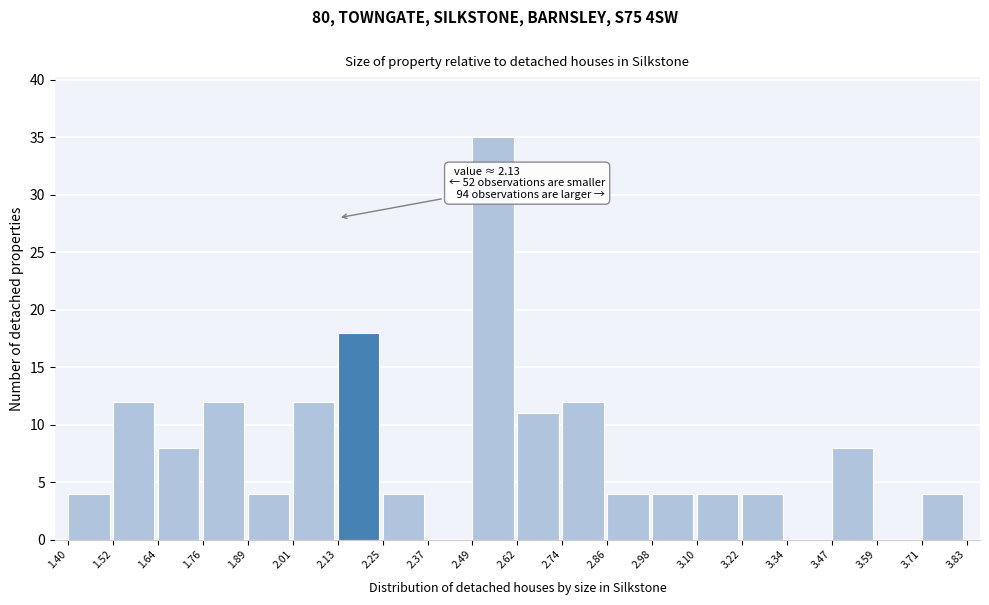

Which range on the x-axis has the tallest bar?

2.49 to 2.62